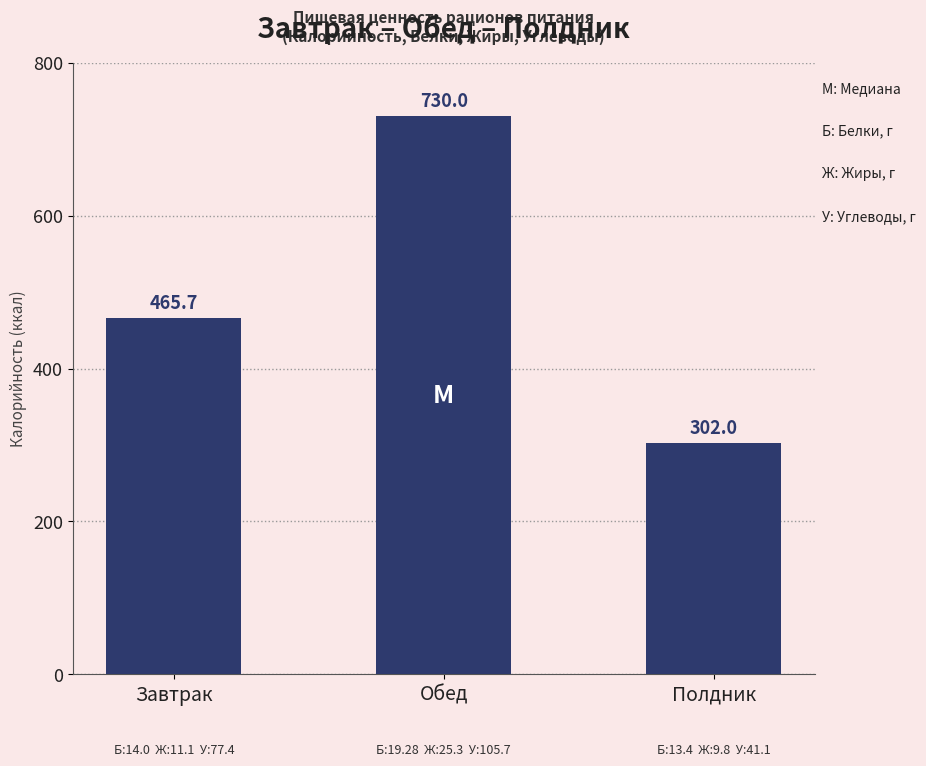

Where does the data first go above 465?

Завтрак